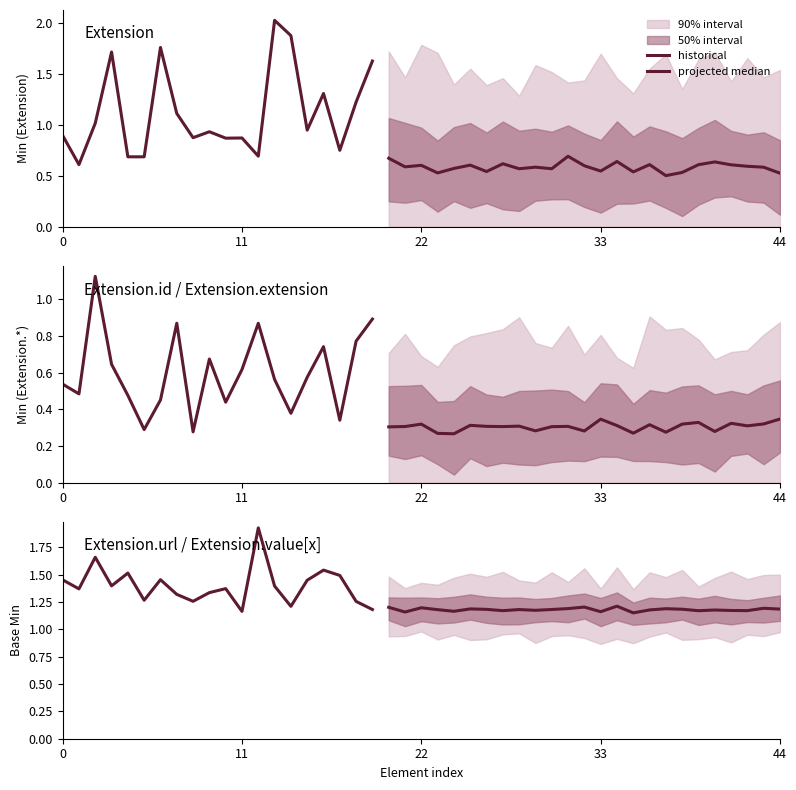

Between Extension and Extension.url, which is larger?

Extension.url